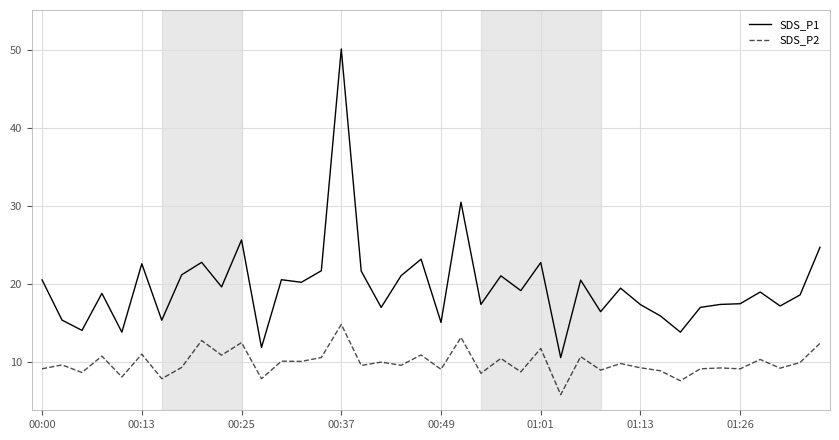

How many lines are shown in the chart?

2